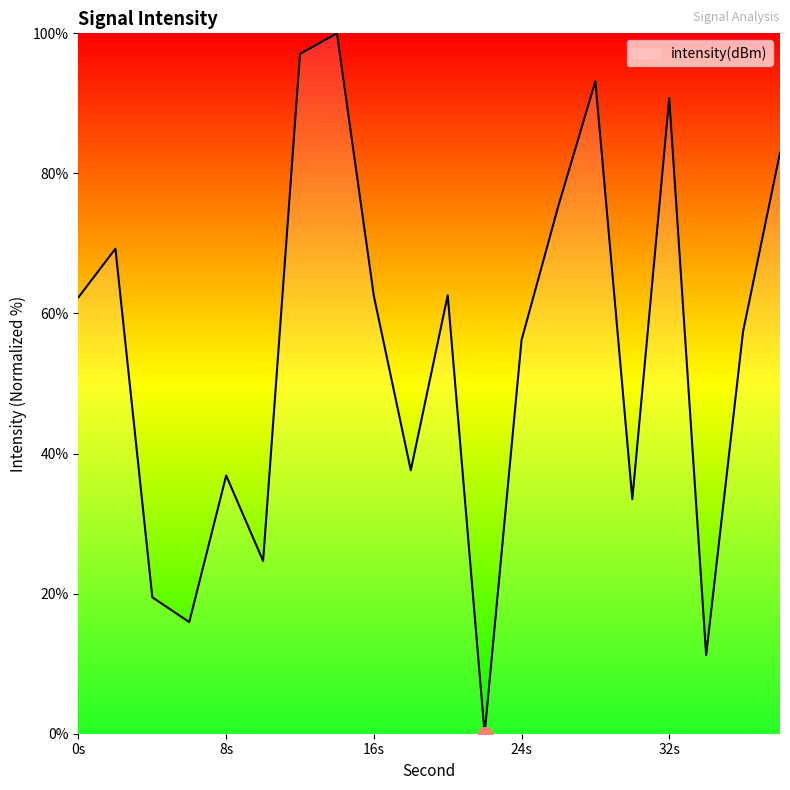

What is the difference between the maximum and minimum values?

100.0